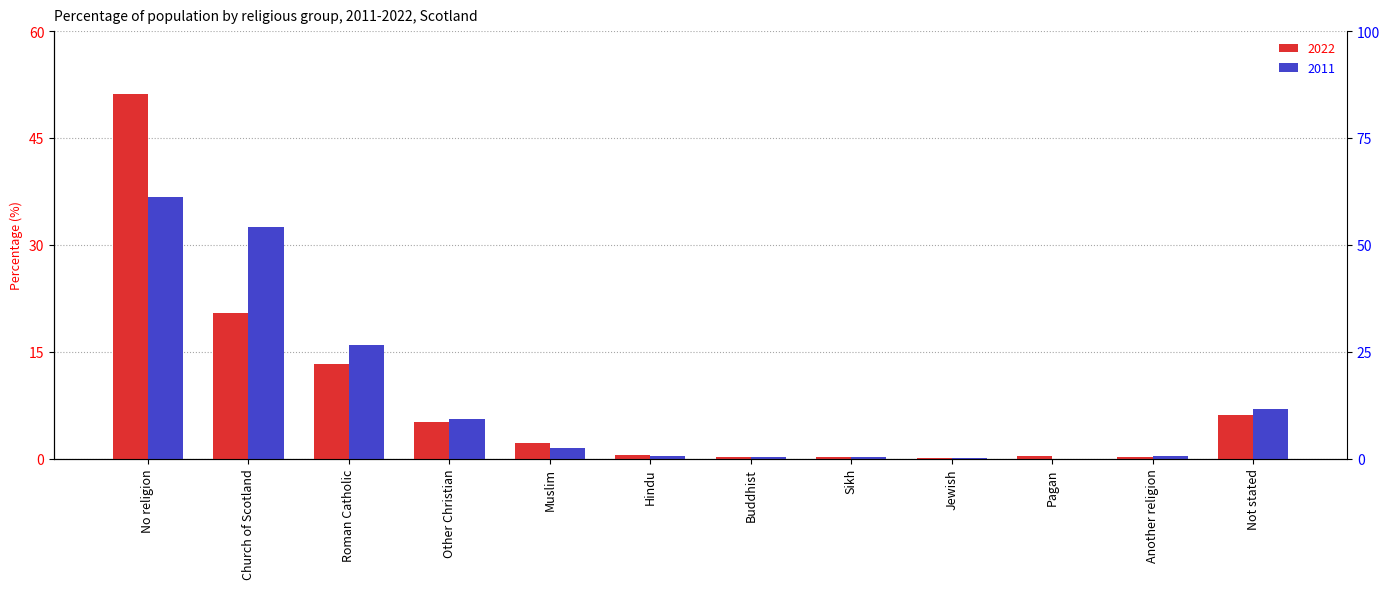

The value of 2011 at Muslim is 0.5. True or false?

False